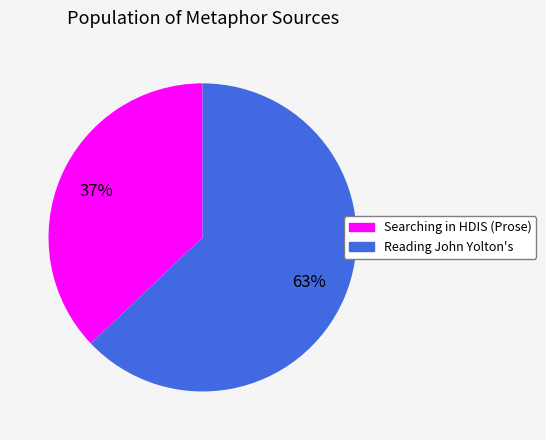

To the nearest percent, what is the average slice percentage?

50%